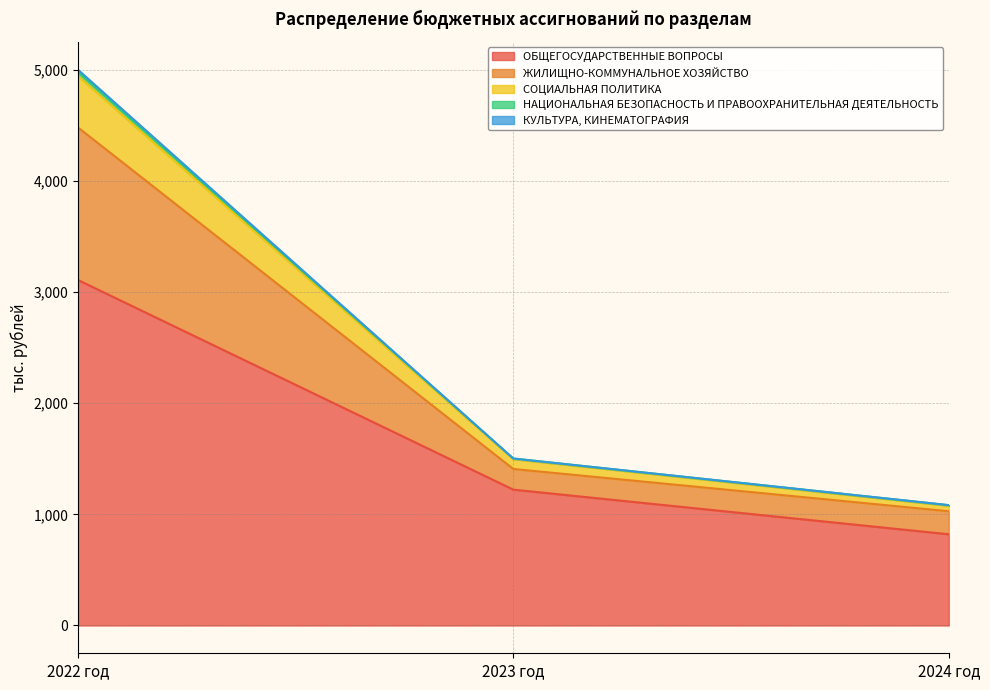

At which label does ОБЩЕГОСУДАРСТВЕННЫЕ ВОПРОСЫ reach its minimum?

2024 год